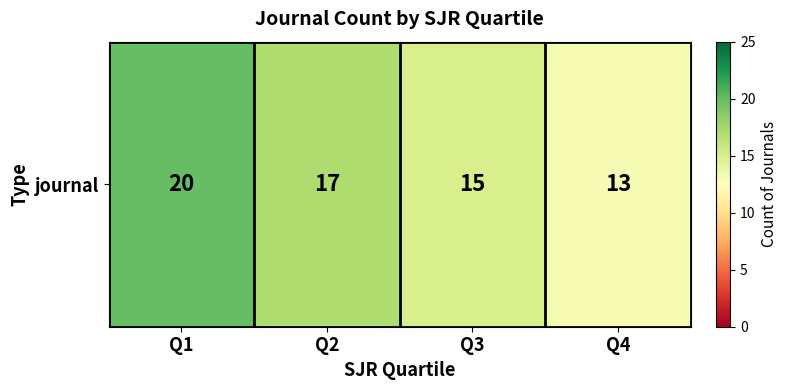

How many values exceed 17?

1